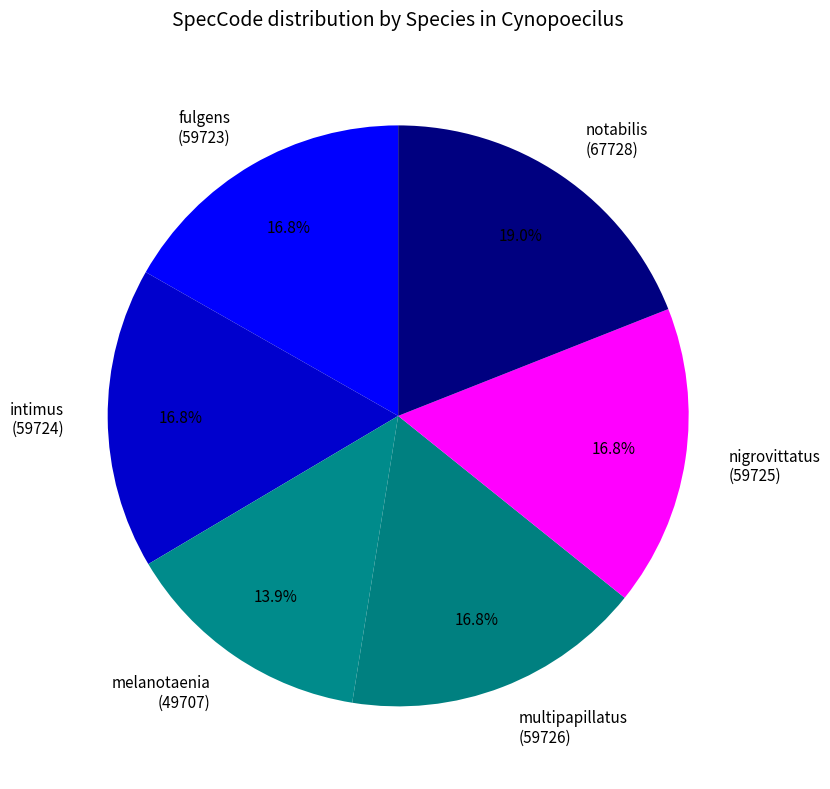

Between fulgens and melanotaenia, which is larger?

fulgens